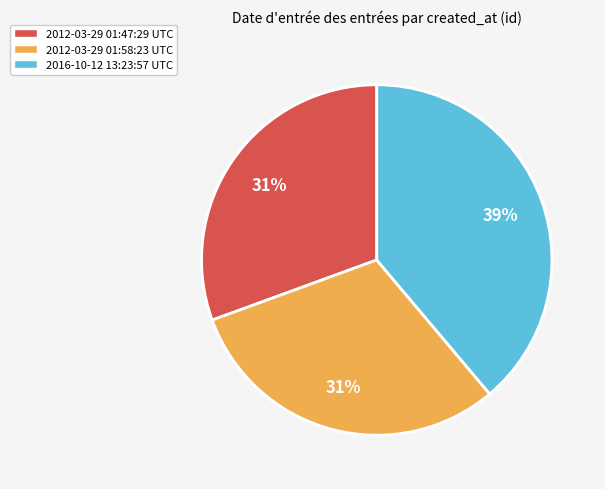

The 2012-03-29 01:58:23 UTC slice represents 31% of the pie. True or false?

True